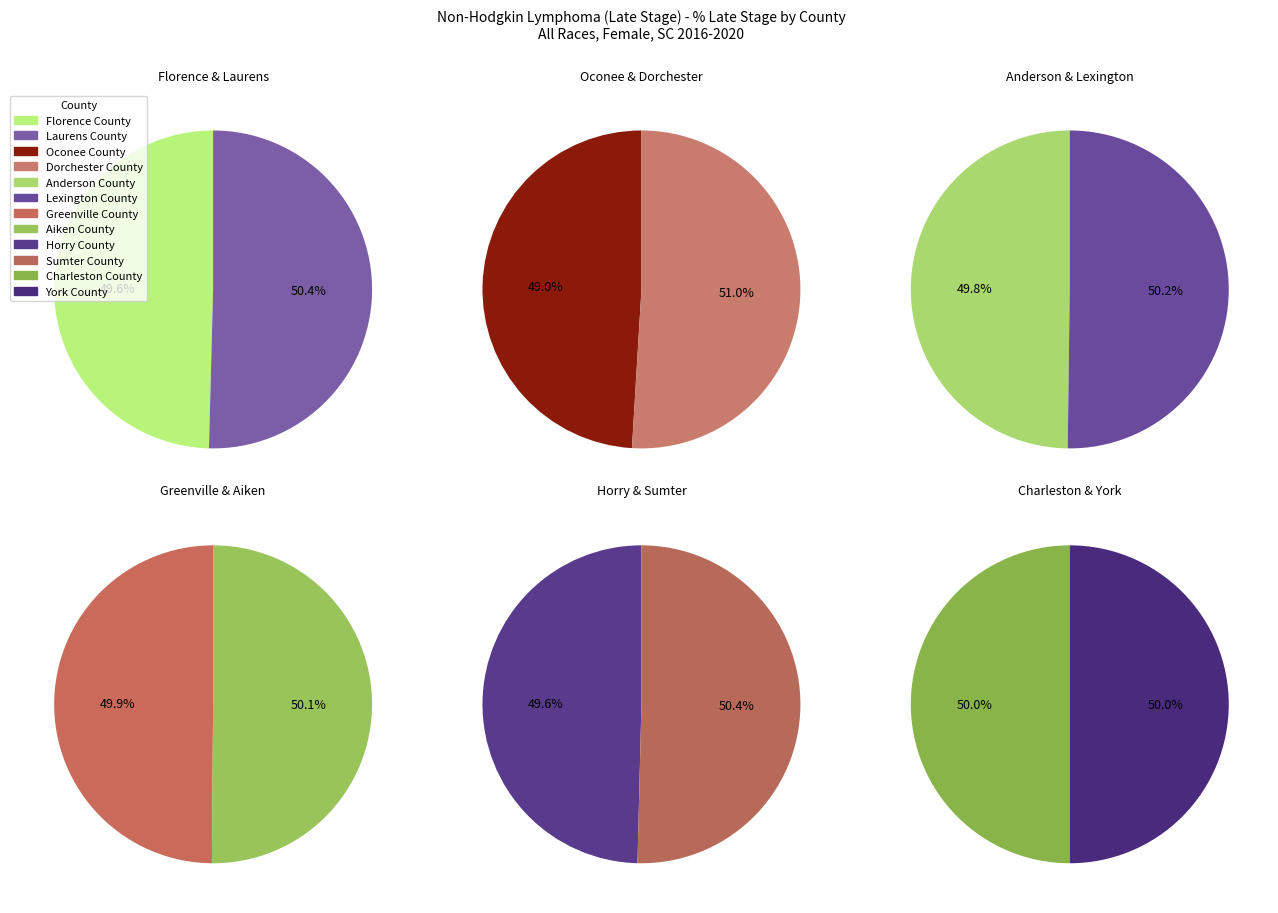

How many slices are in this pie chart?

12